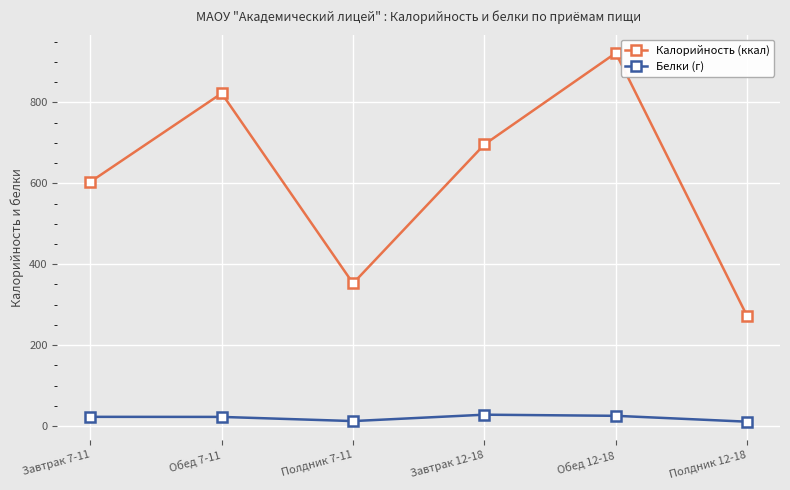

What is the average value of the Калорийность (ккал) series?

611.4